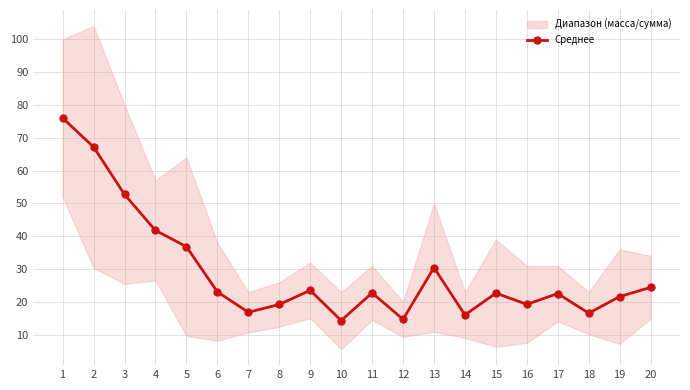

What is the ratio of the value at 11 to the value at 7?

1.4